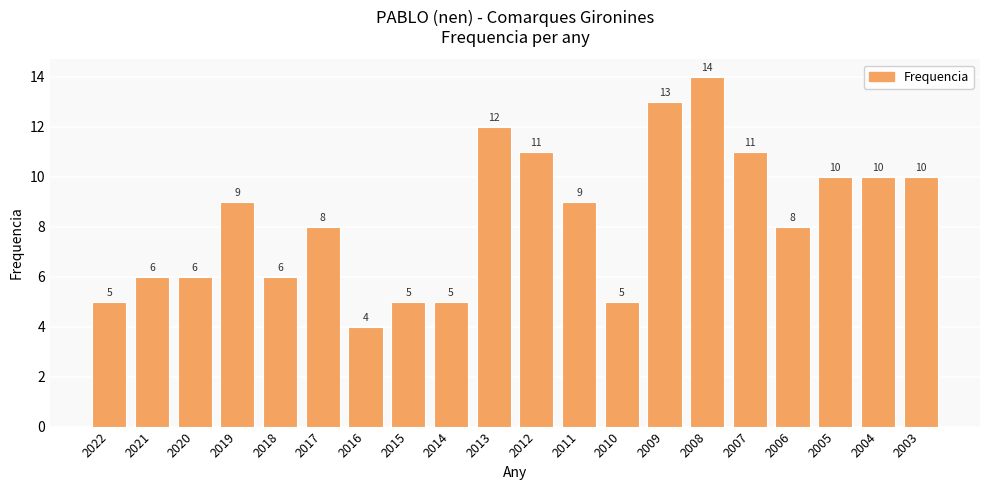

What is the sum of all values?

167